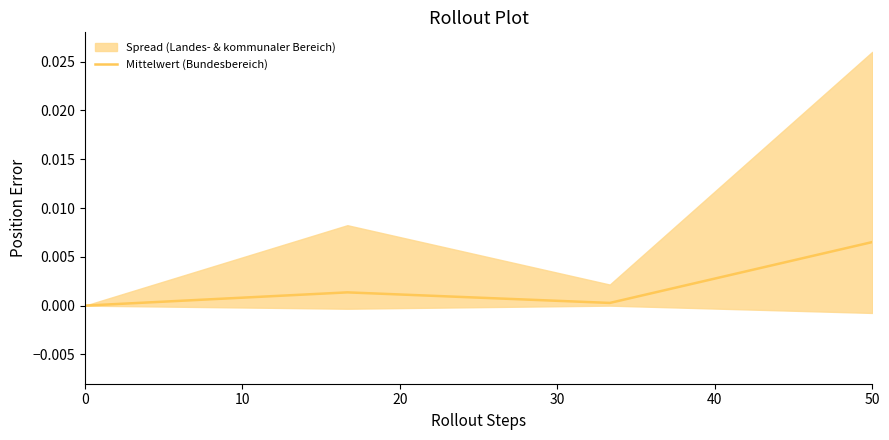

How many interior local valleys (lower than both neighbors) does the data have?

1